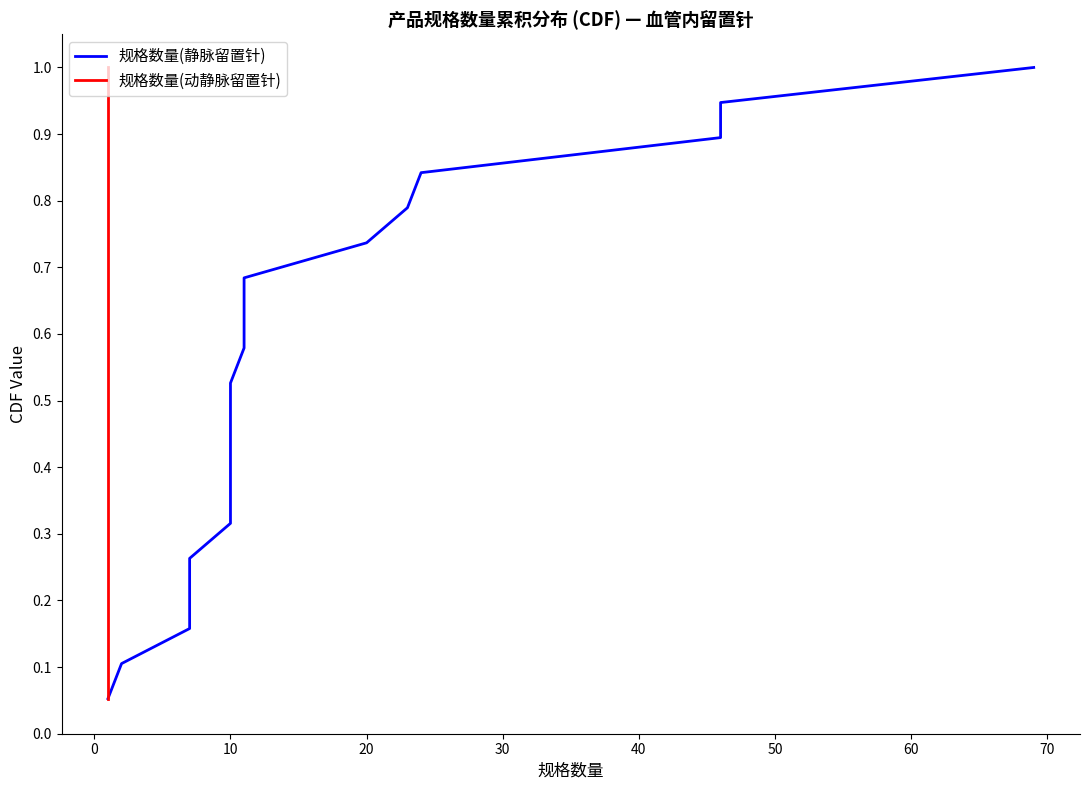

The 规格数量(静脉留置针) series shows 0.9 at 10. True or false?

False